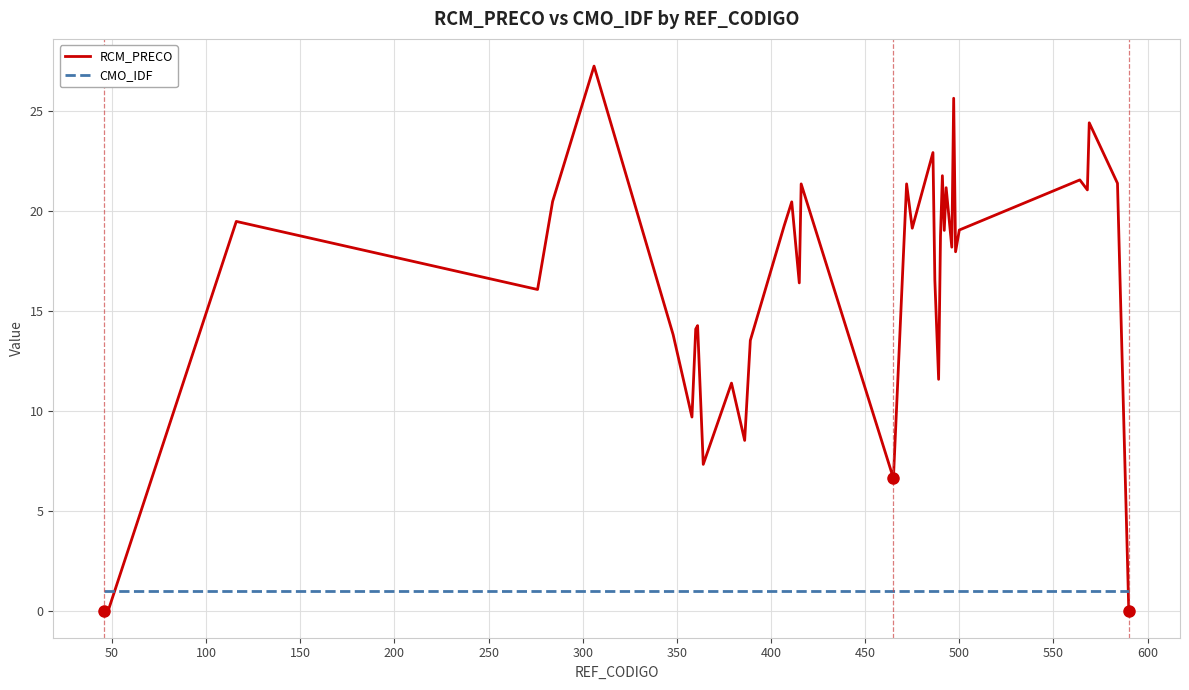

Which series has the widest spread of values?

RCM_PRECO